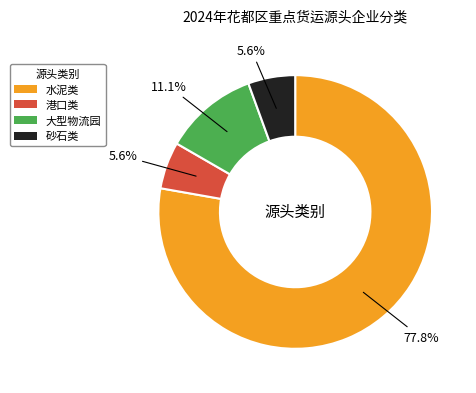

What percentage is NOT represented by 大型物流园?

88.9%